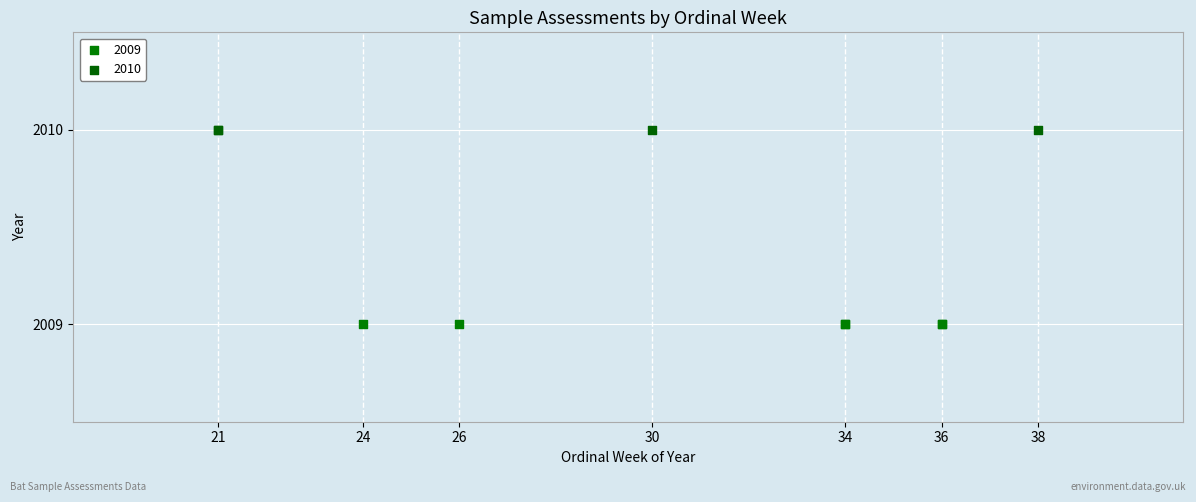

Which series contains the highest Y value?

2010